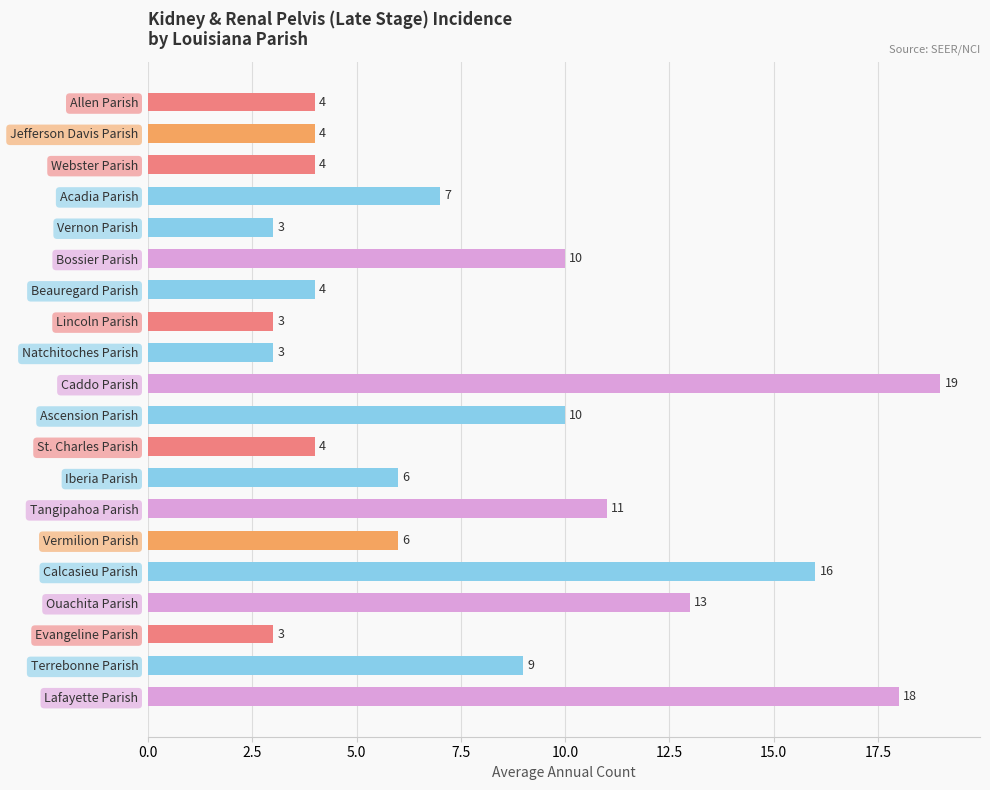

The chart shows a value of 5 at St. Charles Parish. True or false?

False